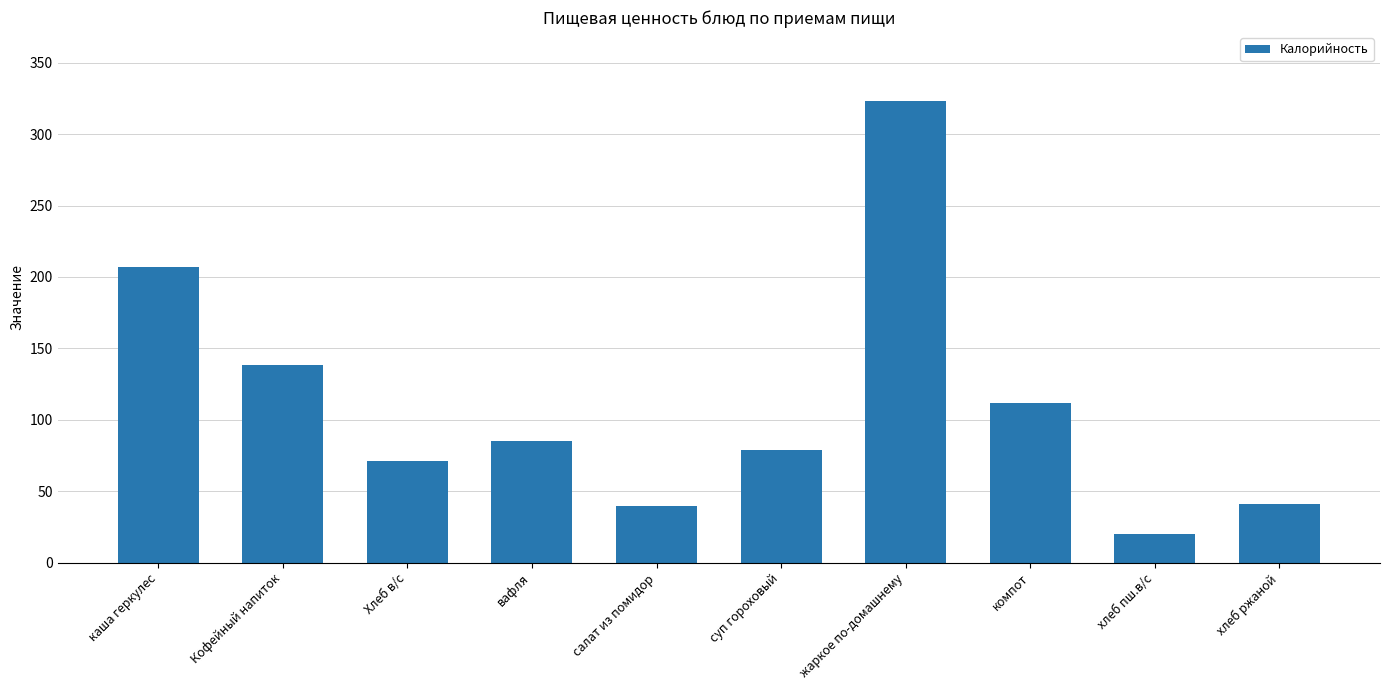

What is the average value?

111.6